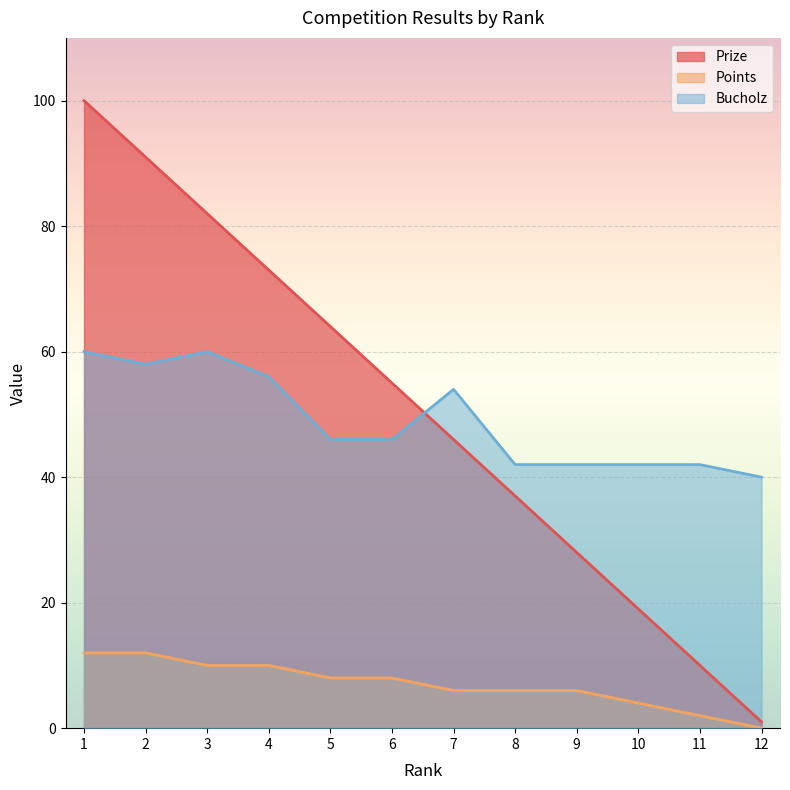

Reading right to left, what are all the values shown in this chart?

Prize: 1	10	19	28	37	46	55	64	73	82	91	100
Points: 0	2	4	6	6	6	8	8	10	10	12	12
Bucholz: 40	42	42	42	42	54	46	46	56	60	58	60